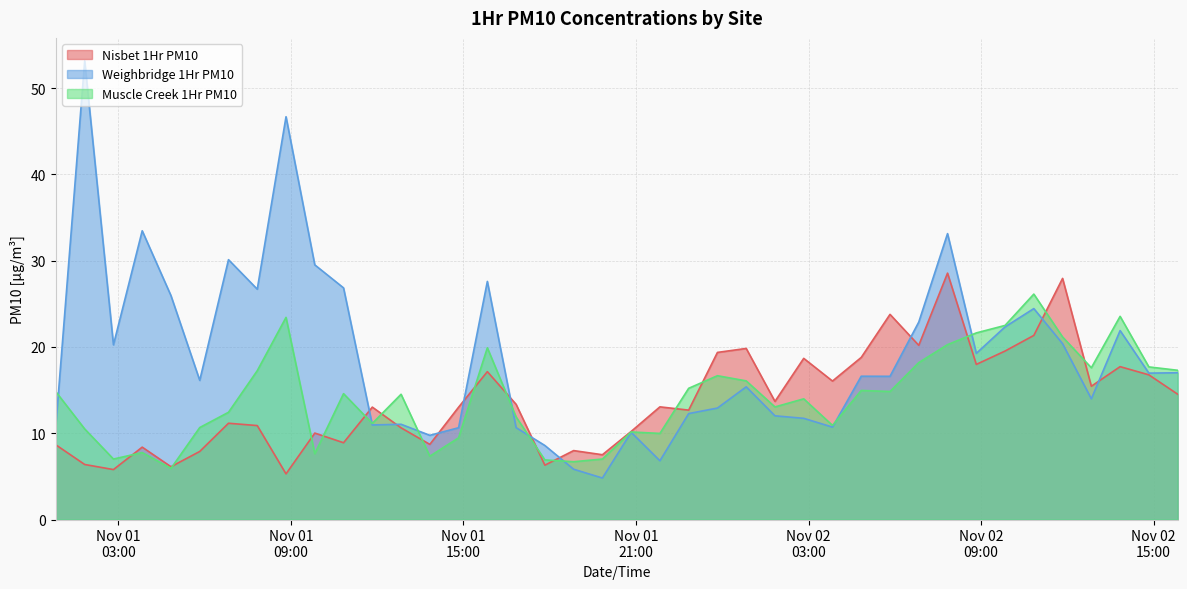

Where is Nisbet 1Hr PM10 nearest to the value 16?

2020-11-02 03:50